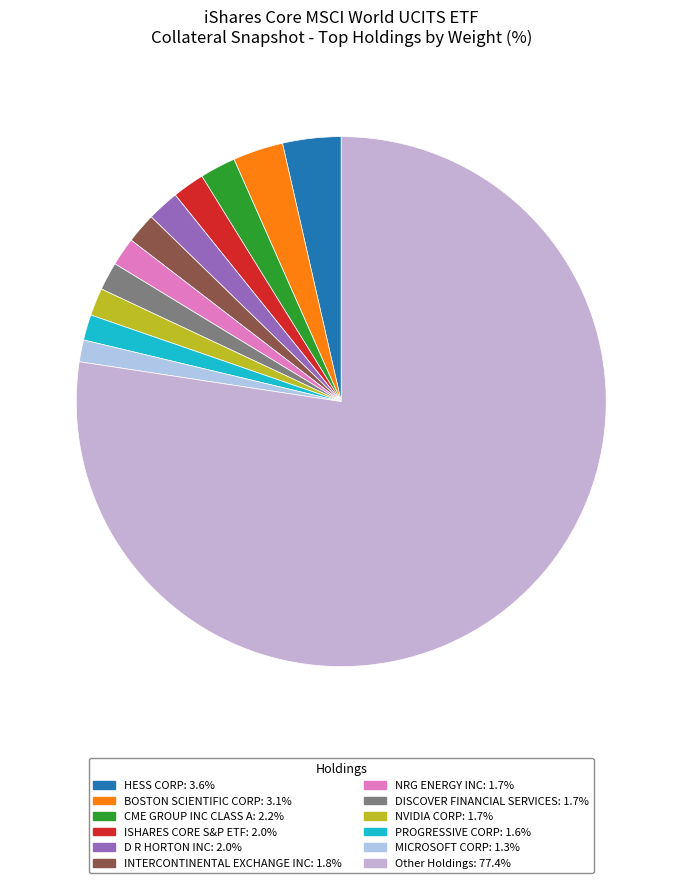

Rank the categories by value from highest to lowest.

Other Holdings, HESS CORP, BOSTON SCIENTIFIC CORP, CME GROUP INC CLASS A, ISHARES CORE S&P ETF, D R HORTON INC, INTERCONTINENTAL EXCHANGE INC, NRG ENERGY INC, DISCOVER FINANCIAL SERVICES, NVIDIA CORP, PROGRESSIVE CORP, MICROSOFT CORP